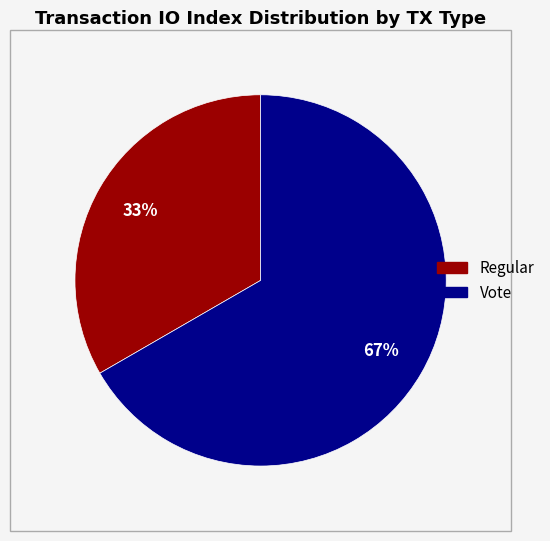

What is the ratio of the value at Regular to the value at Vote?

0.5